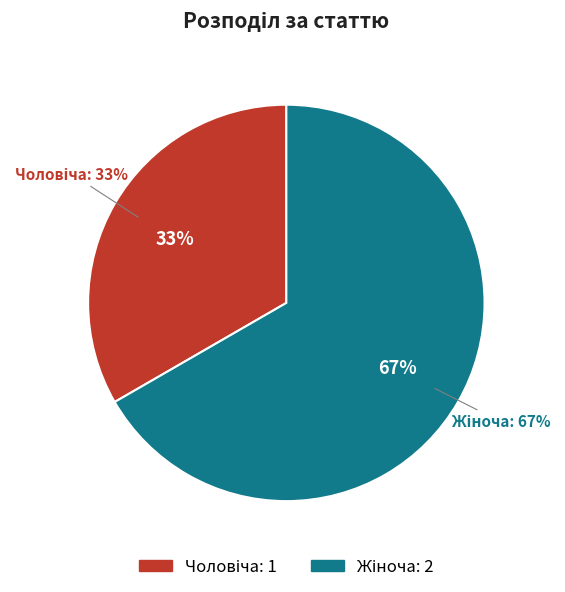

To the nearest percent, what is the difference between the Жіноча and Чоловіча slice percentages?

33%